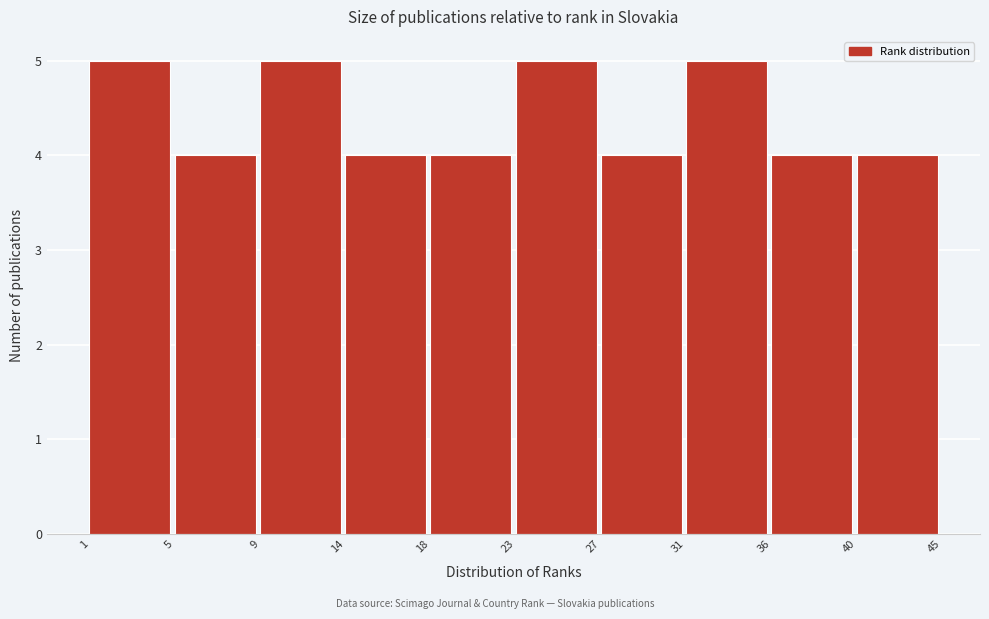

Reading left to right, extract all data points from this chart.

1=5	5=4	9=5	14=4	18=4	23=5	27=4	31=5	36=4	40=4